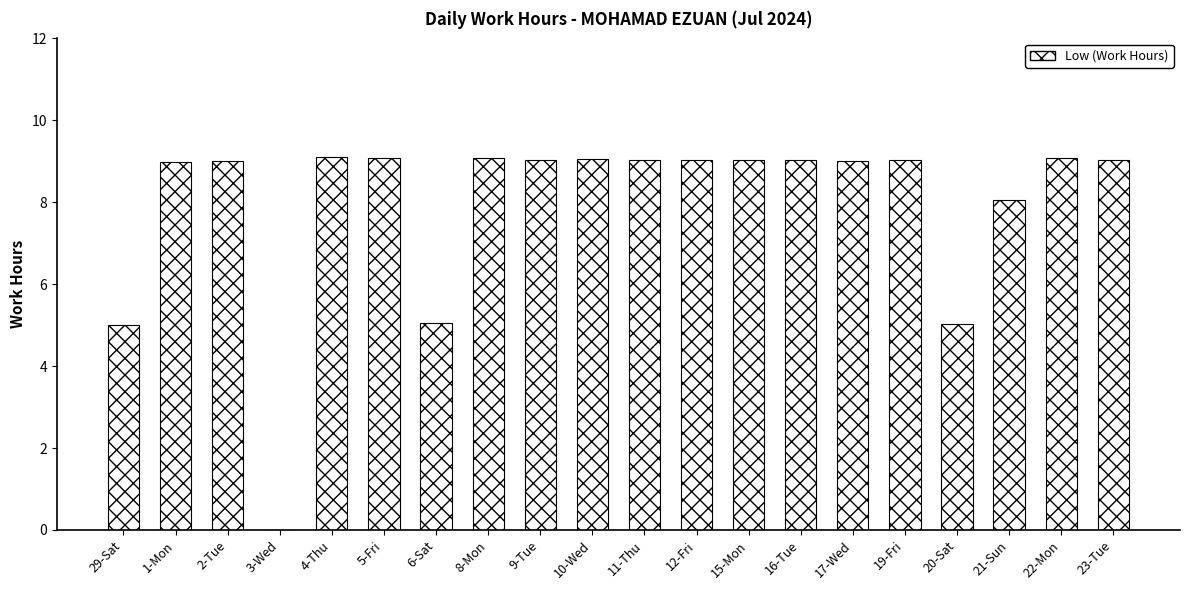

Is it true that the value at 12-Fri is 9.0?

True